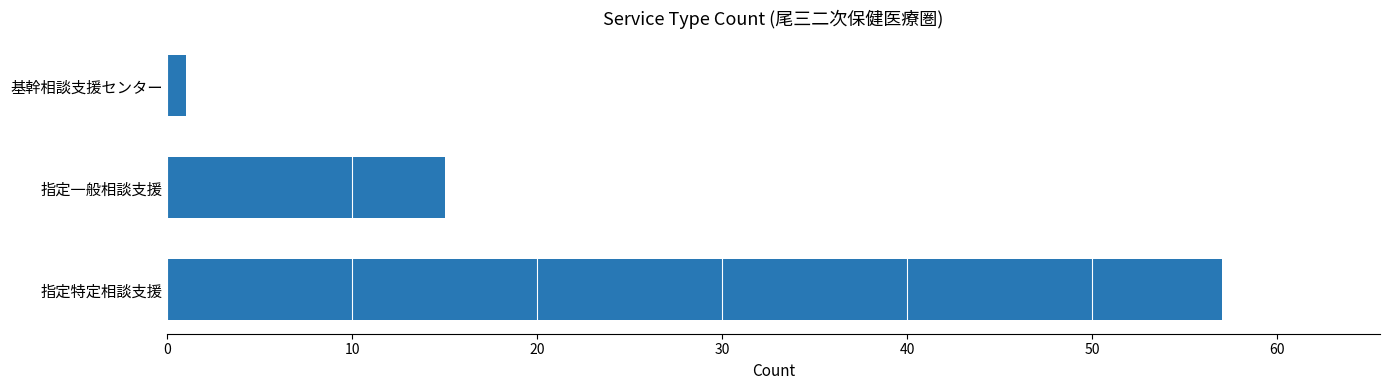

Where is the data nearest to the value 29?

指定一般相談支援